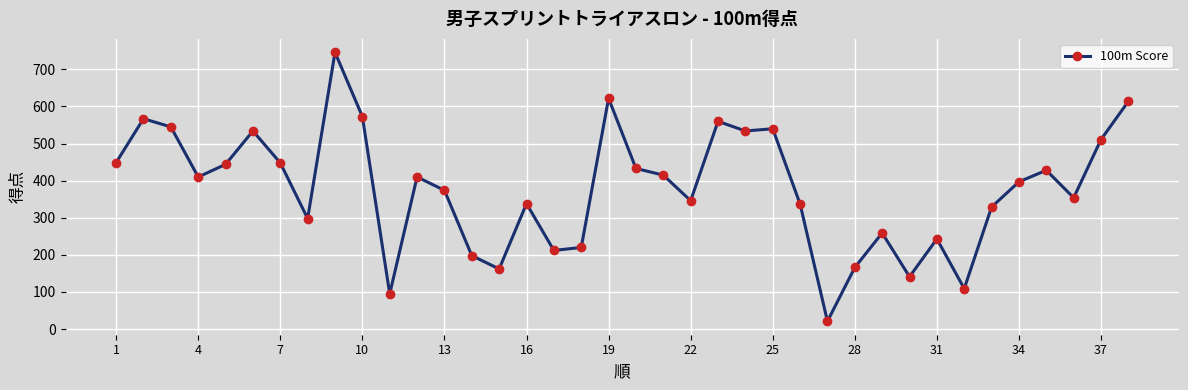

What is the difference between the maximum and minimum values?

725